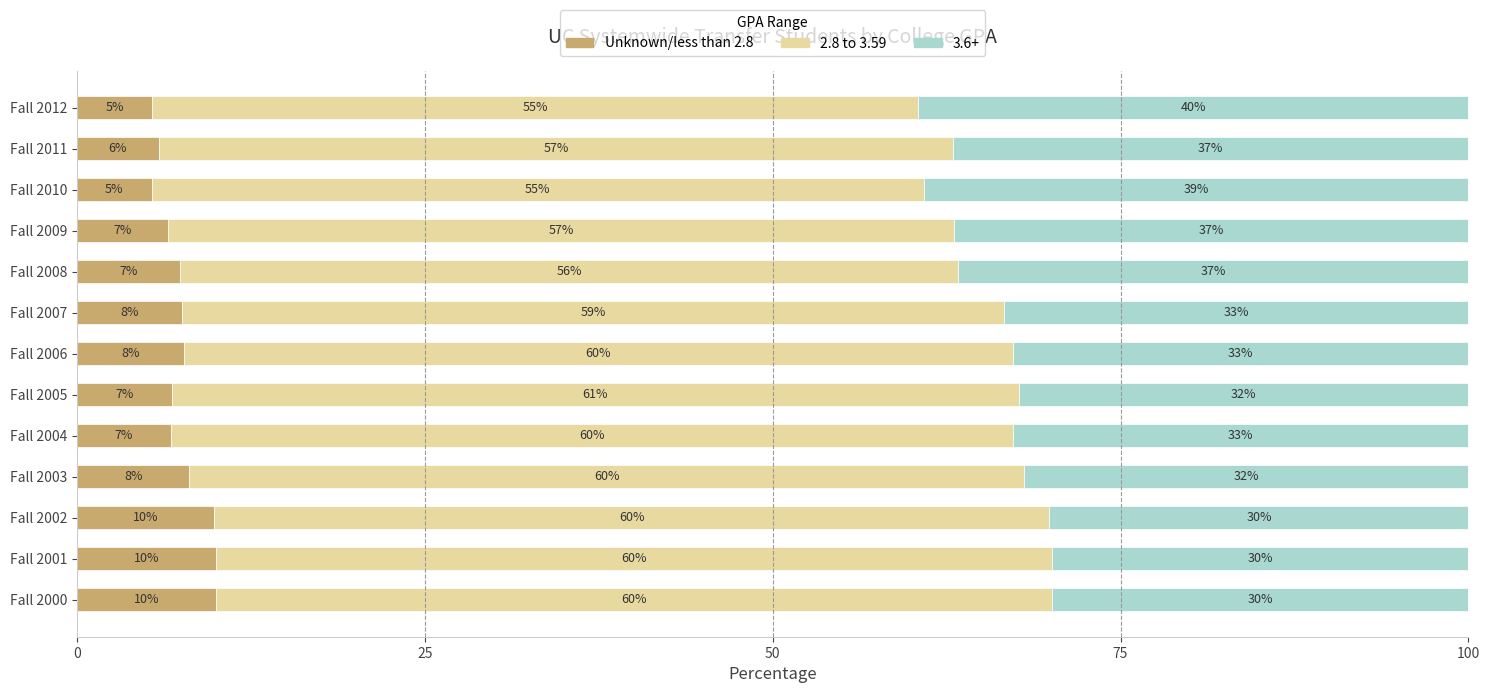

What is the total value across all series at Fall 2011?

100.0